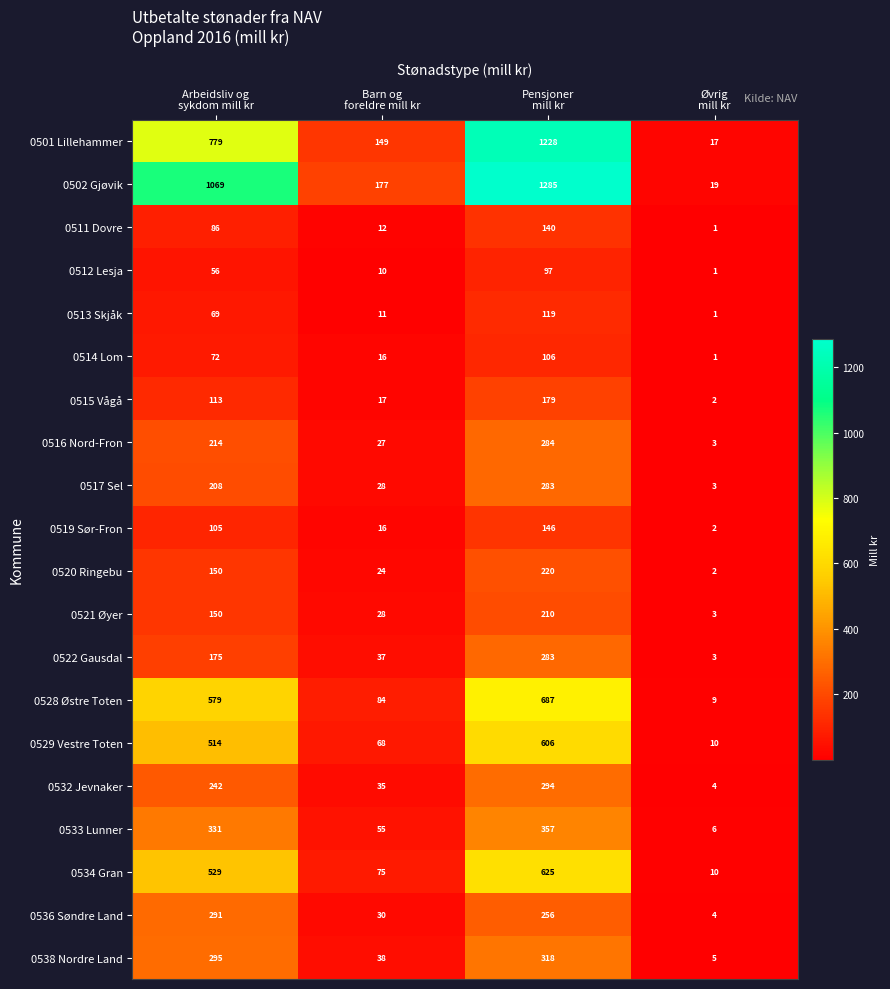

What is the greatest value displayed?

1285